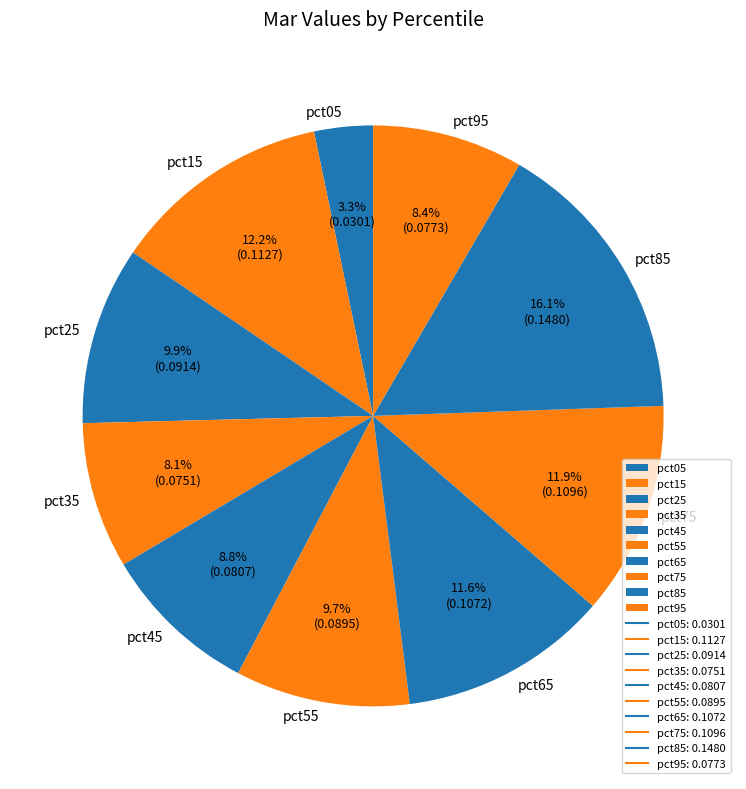

Which slice is the smallest?

pct05